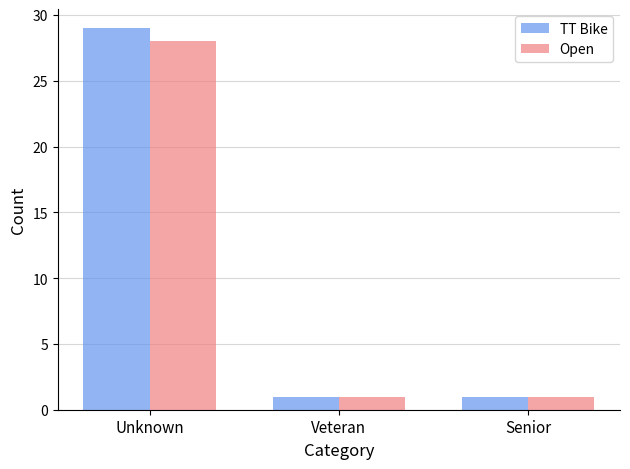

Count the number of categories in the chart.

3